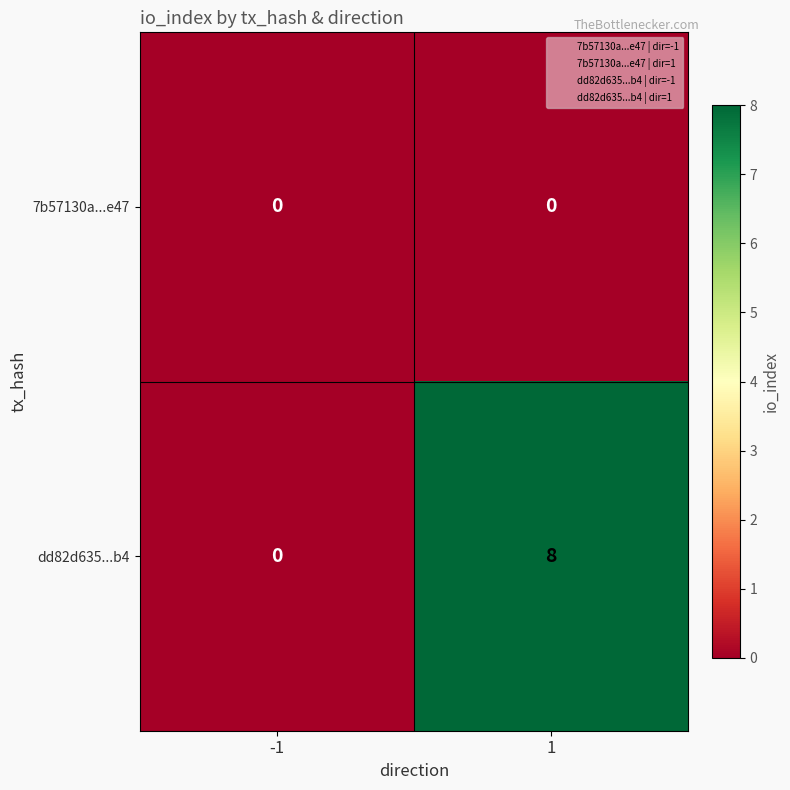

Which series changed the most between -1 and 1?

dd82d635...b4